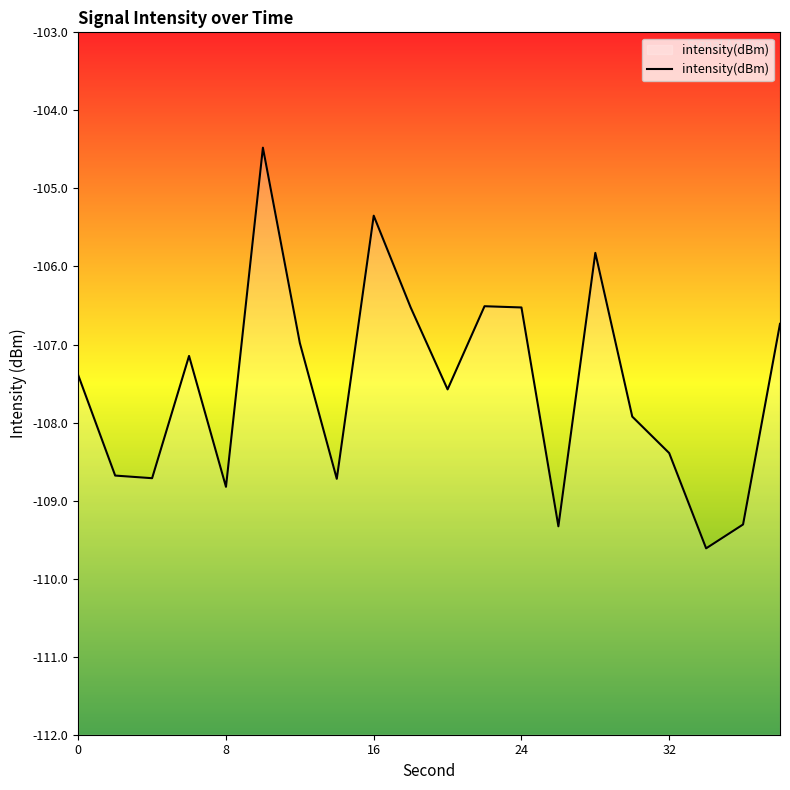

What is the minimum value shown in the chart?

-109.6